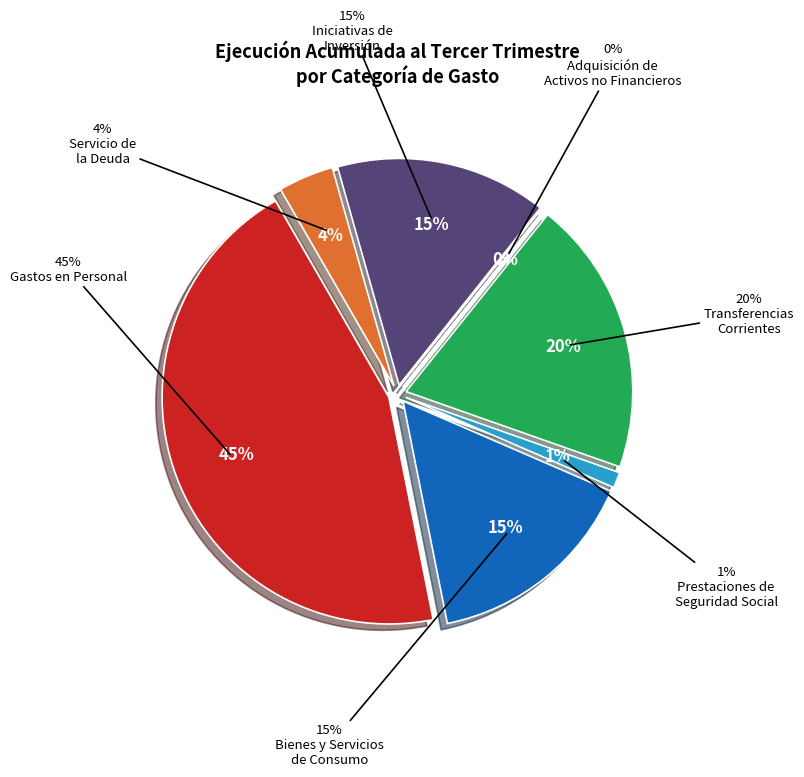

Combined, do Prestaciones de
Seguridad Social and Bienes y Servicios
de Consumo account for over 50%?

No